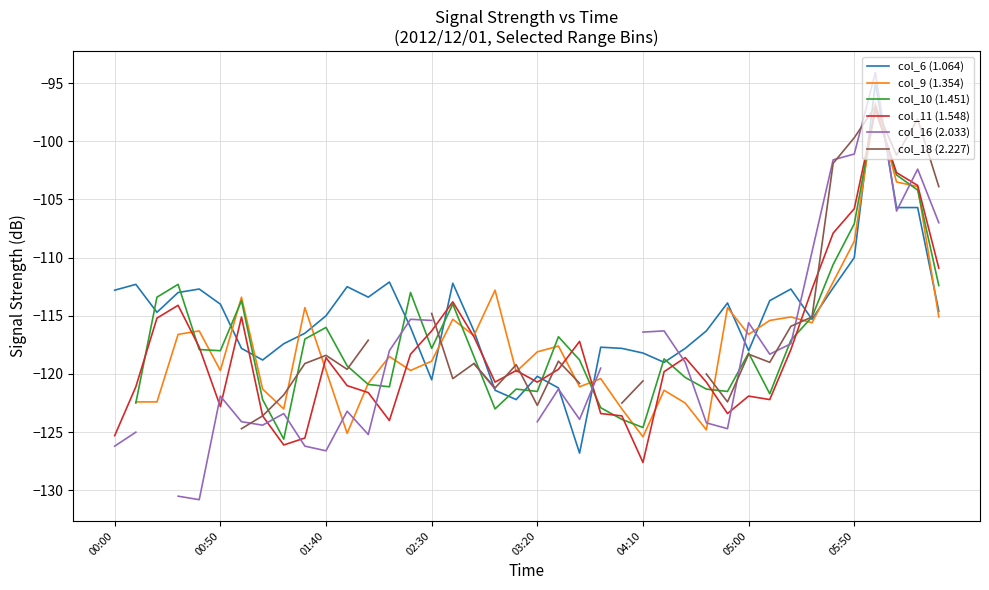

In col_10 (1.451), how many points are lower than both neighbors (excluding endpoints)?

9